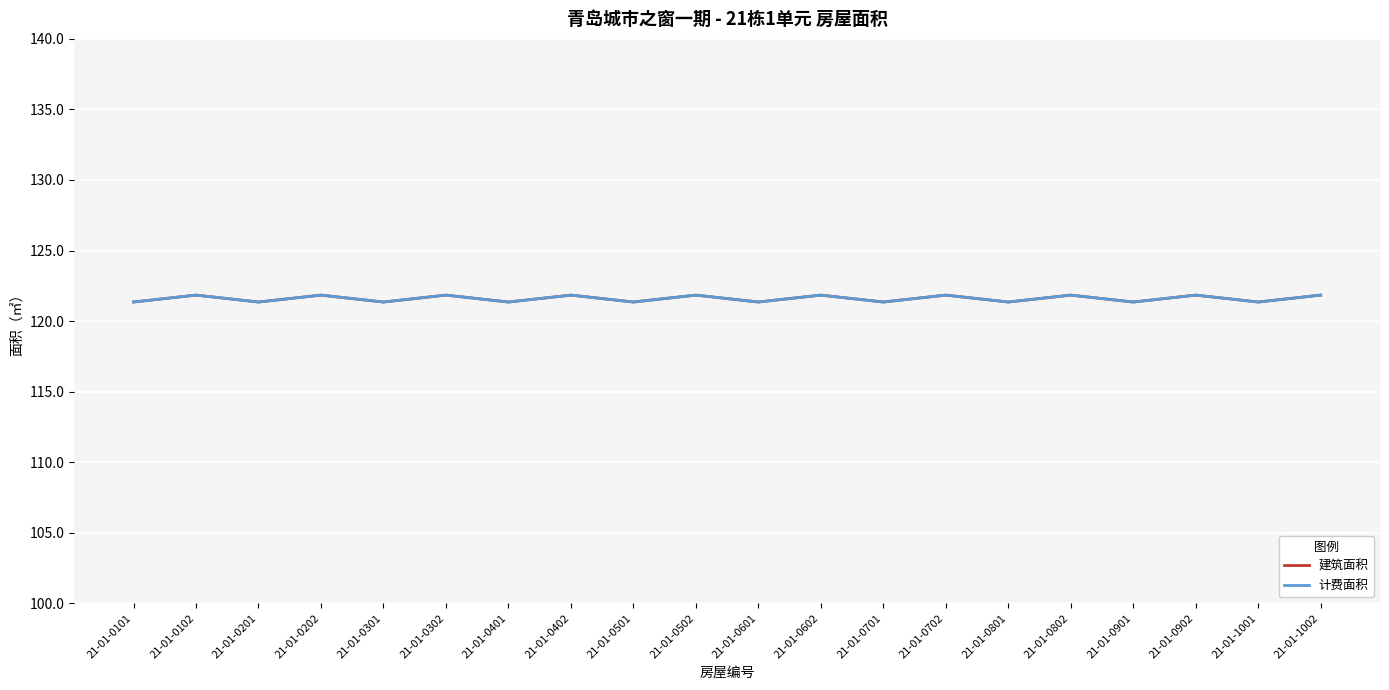

Is this an area chart (filled region under the line)?

No